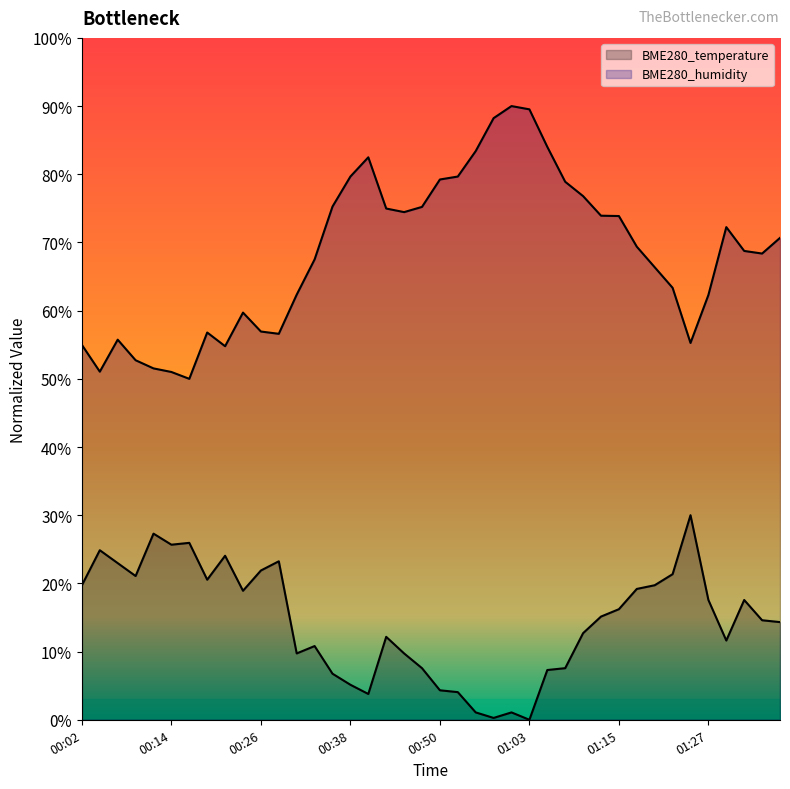

What is the label of the 25th point from the left?

01:00